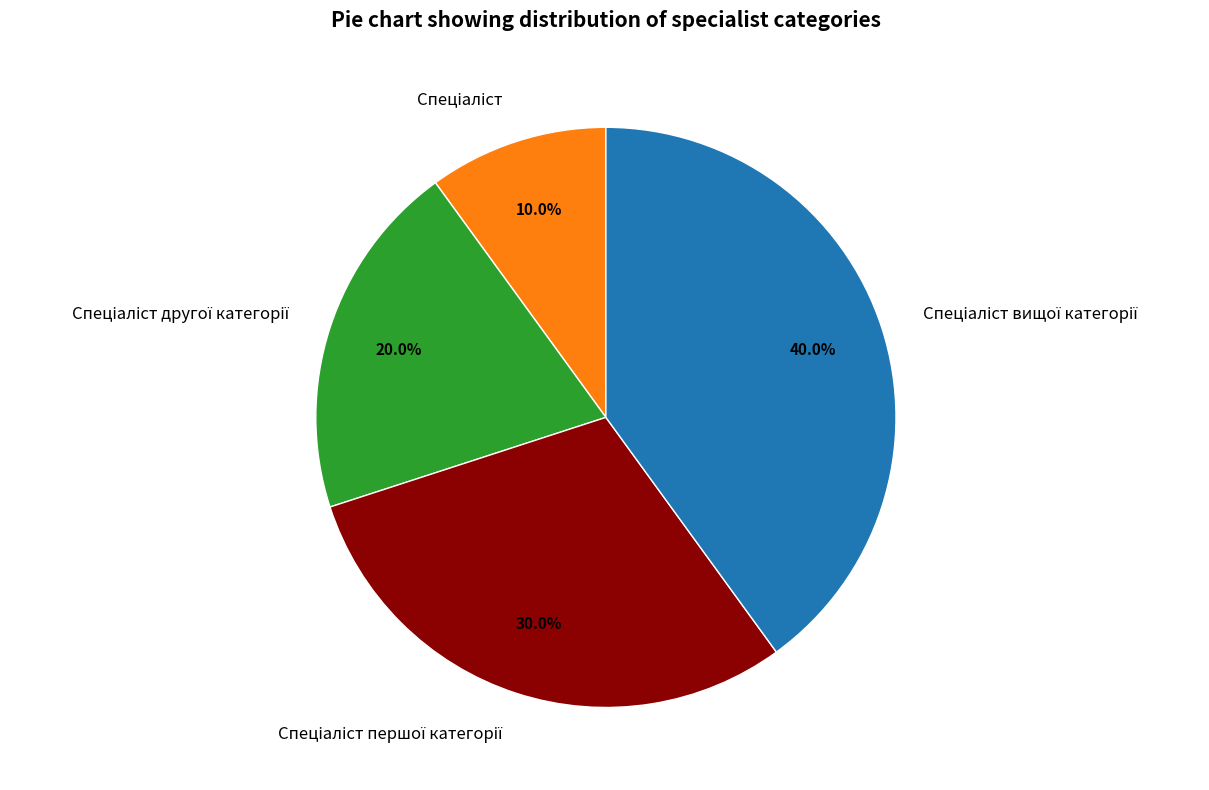

Is there a majority slice in this chart?

No